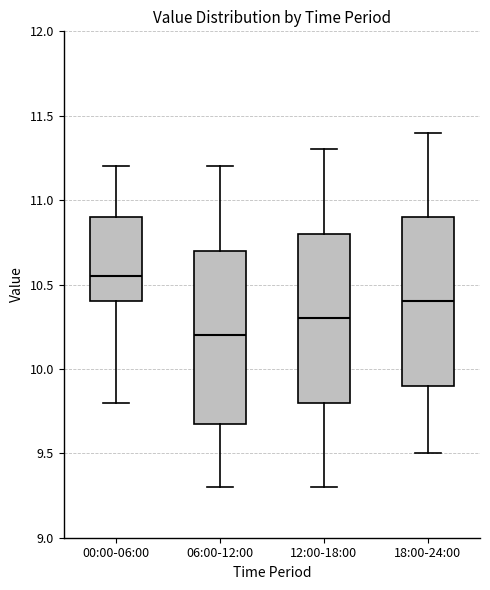

Which box has the highest median line?

00:00-06:00